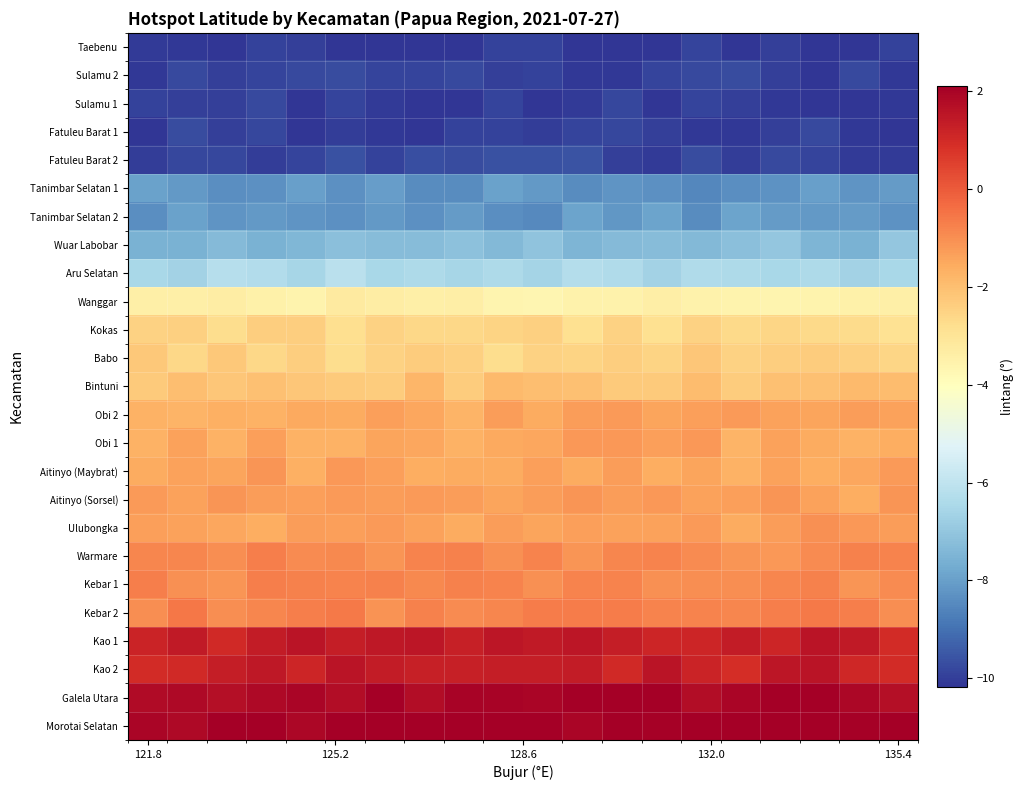

At which category is the sum across all series the highest?

132.0